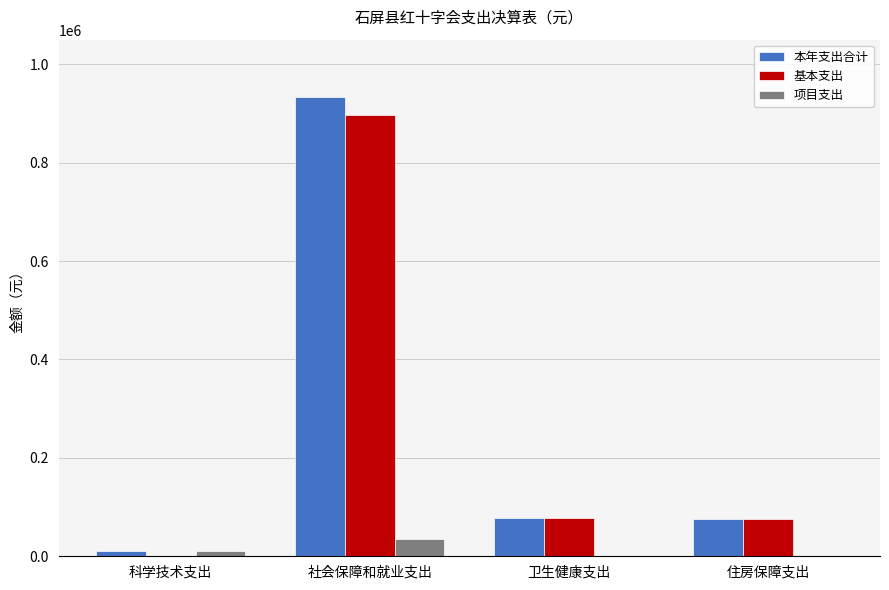

The value of 基本支出 at 科学技术支出 is 0.0. True or false?

True